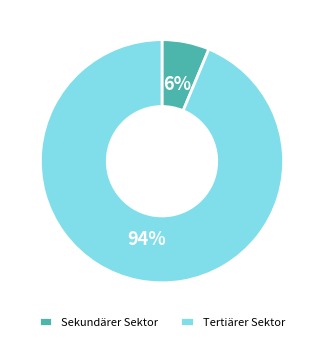

Between Tertiärer Sektor and Sekundärer Sektor, which is larger?

Tertiärer Sektor